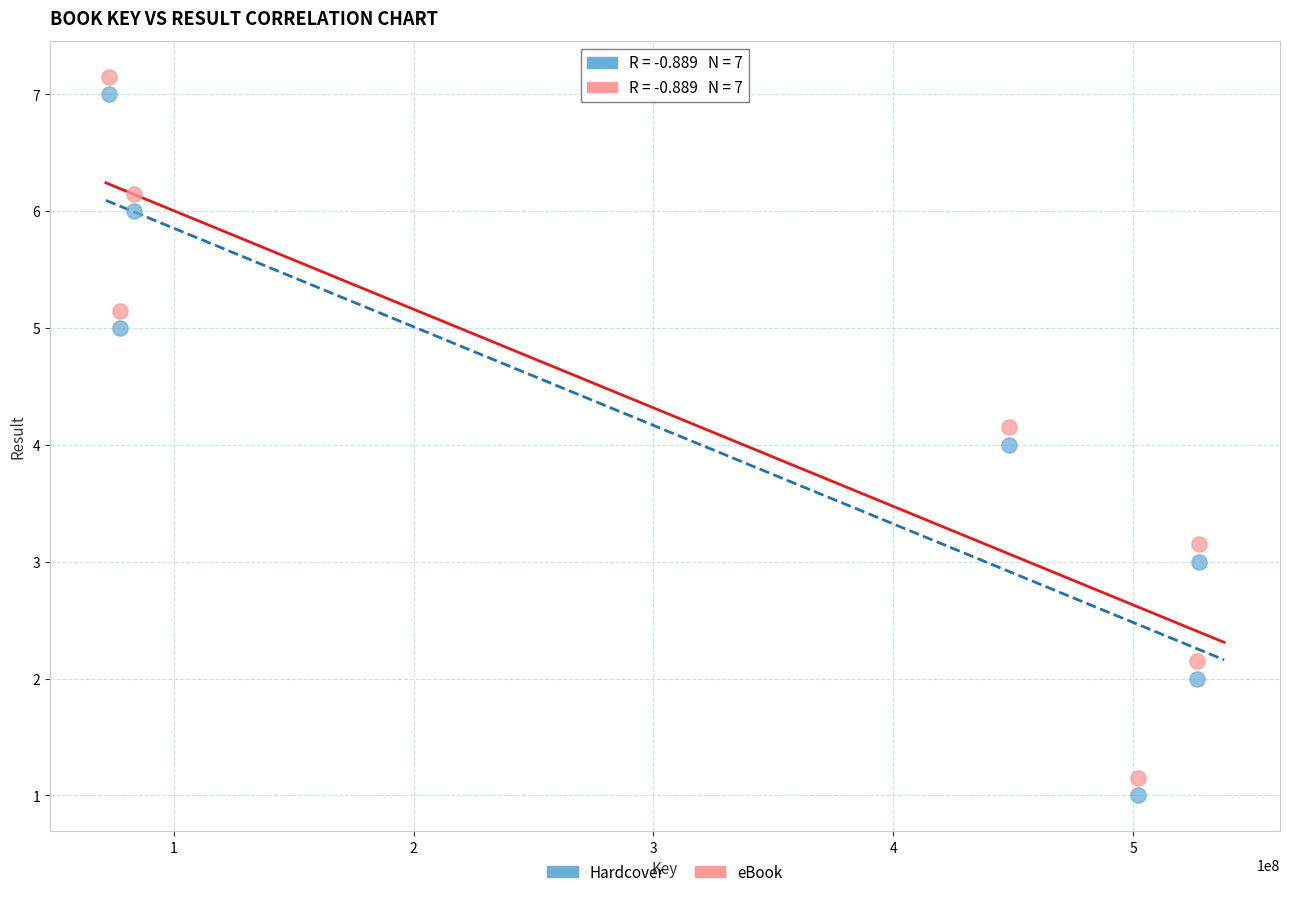

Which series contains the highest Y value?

eBook